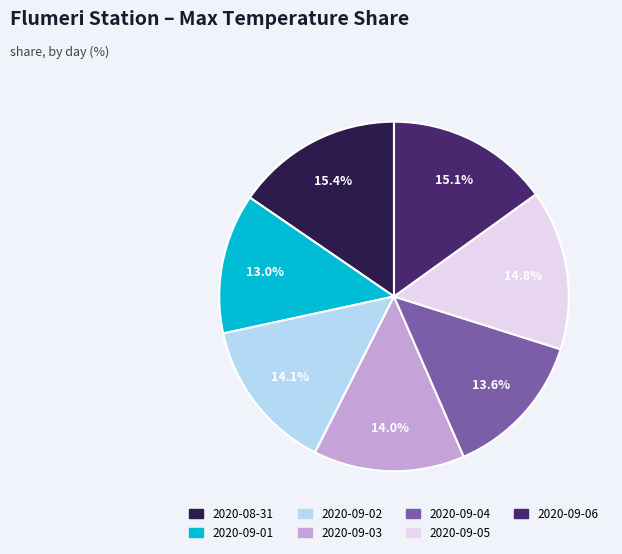

To the nearest percent, what is the difference between the 2020-09-02 and 2020-09-06 slice percentages?

1%